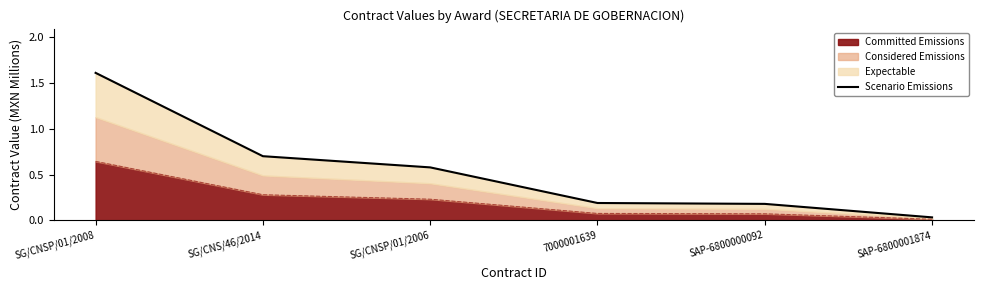

Rank the categories by value from highest to lowest.

SG/CNSP/01/2008, SG/CNS/46/2014, SG/CNSP/01/2006, 7000001639, SAP-6800000092, SAP-6800001874